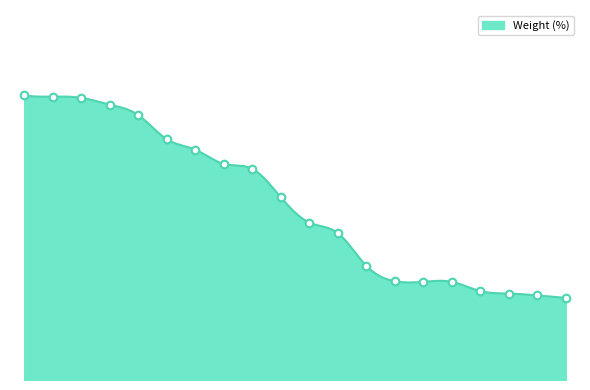

What is the change in value from AZN to III?

-1.1